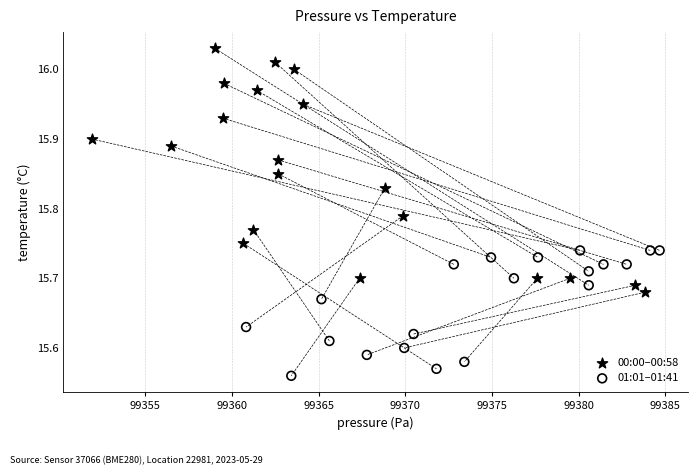

Which series contains the highest Y value?

00:00–00:58